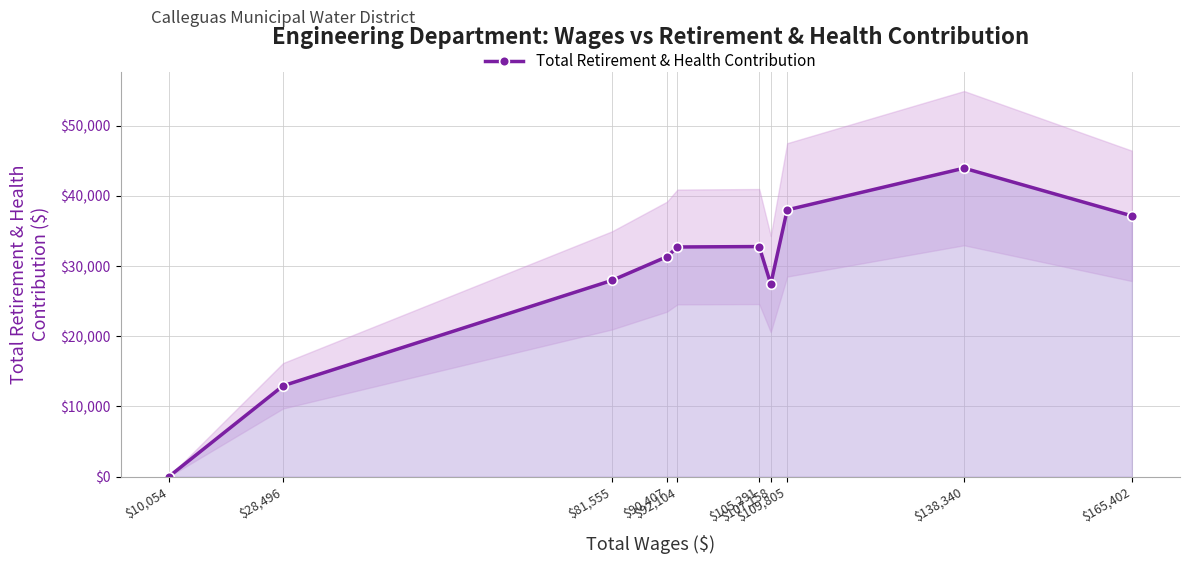

How many positive values are there?

9